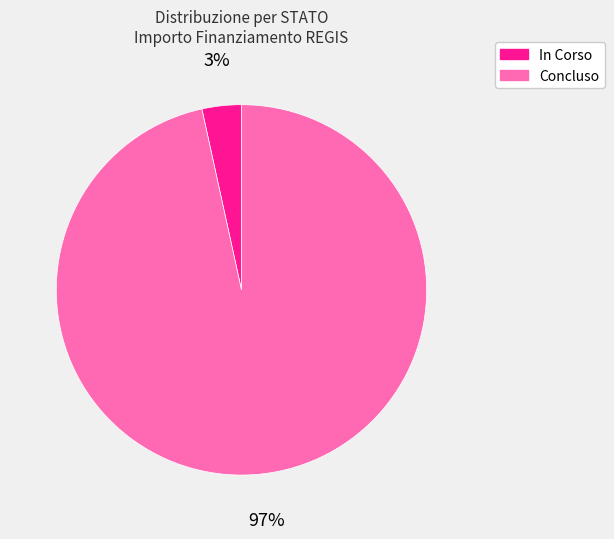

What is the largest slice in the pie chart?

Concluso